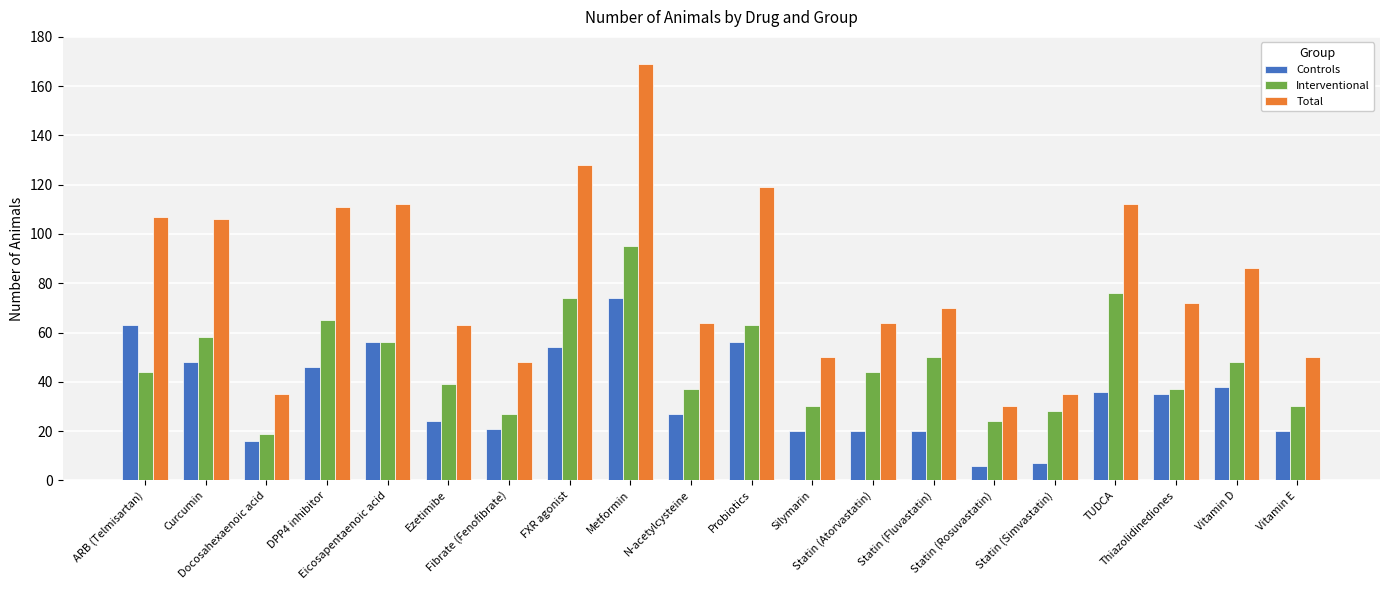

Rank the series at Statin (Simvastatin) from lowest to highest value.

Controls, Interventional, Total